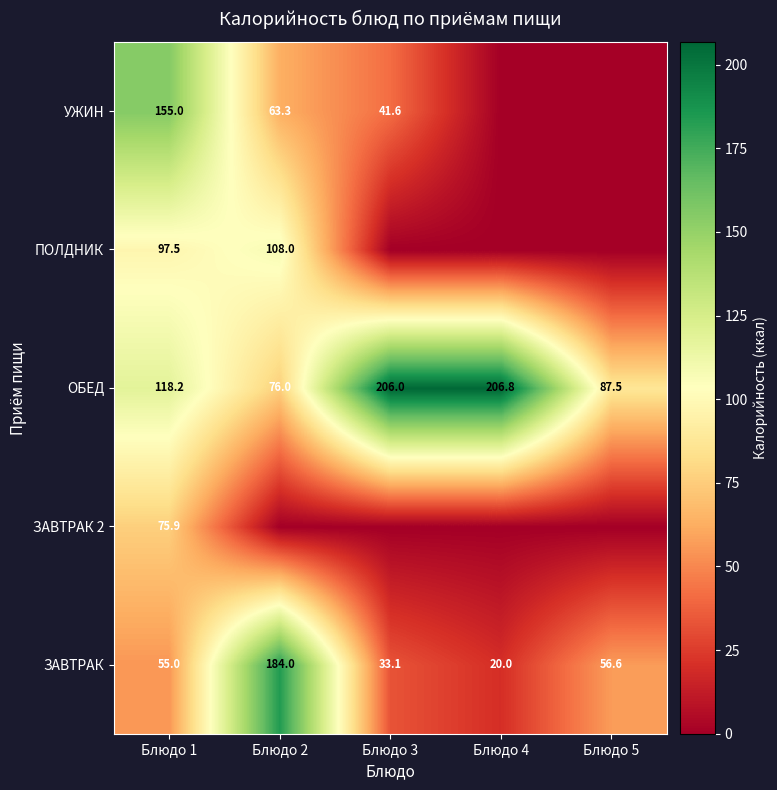

Is it true that ЗАВТРАК equals 33.6 at Блюдо 4?

False